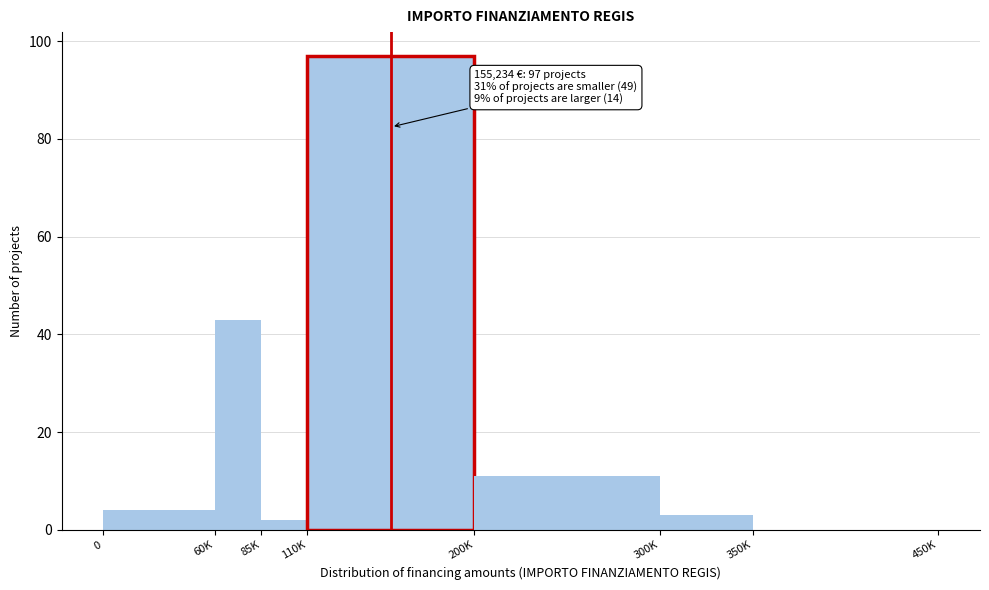

Reading left to right, transcribe all the data shown in this chart.

0=4	60K=43	85K=2	110K=97	200K=11	300K=3	350K=0